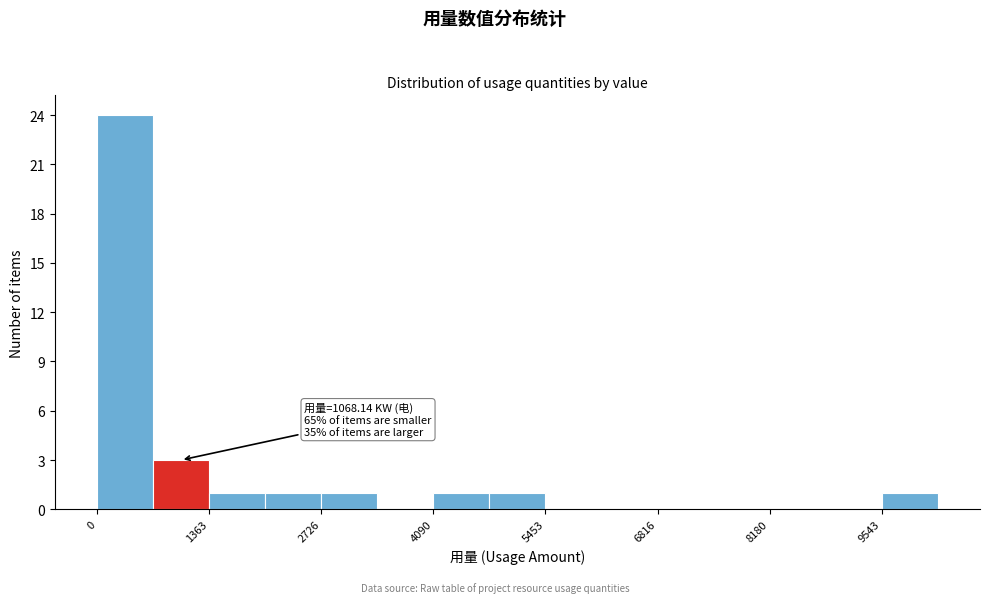

Around what value on the x-axis is the tallest bar? Give the approximate position of its centre, as read against the axis.

400